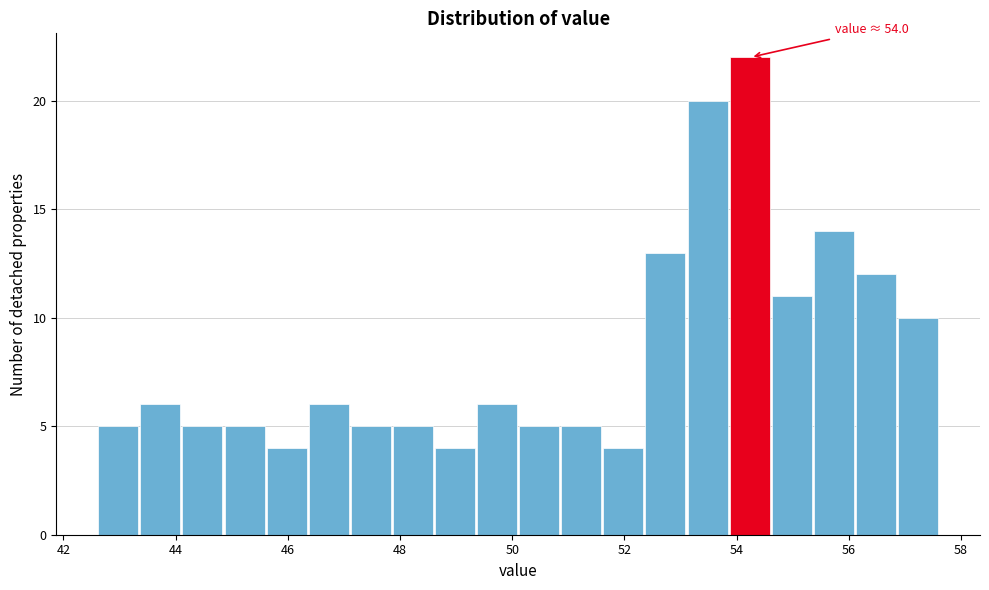

Around what value on the x-axis is the tallest bar? Give the approximate position of its centre, as read against the axis.

54.2